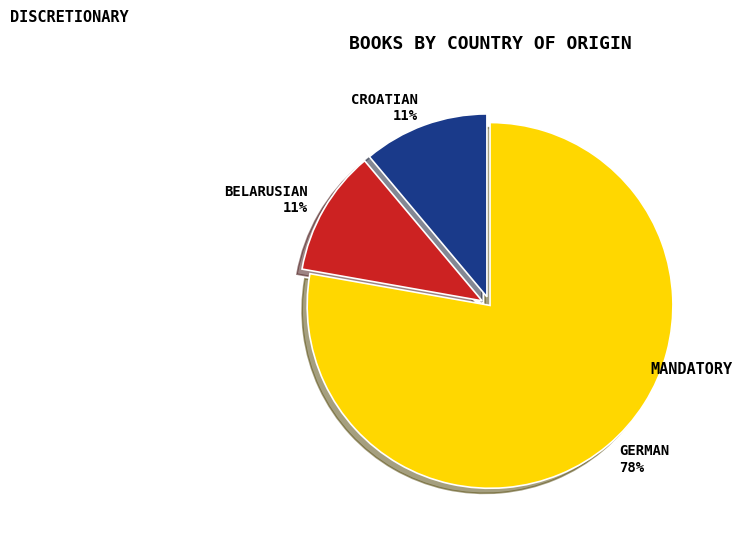

Does any single category account for the majority?

Yes